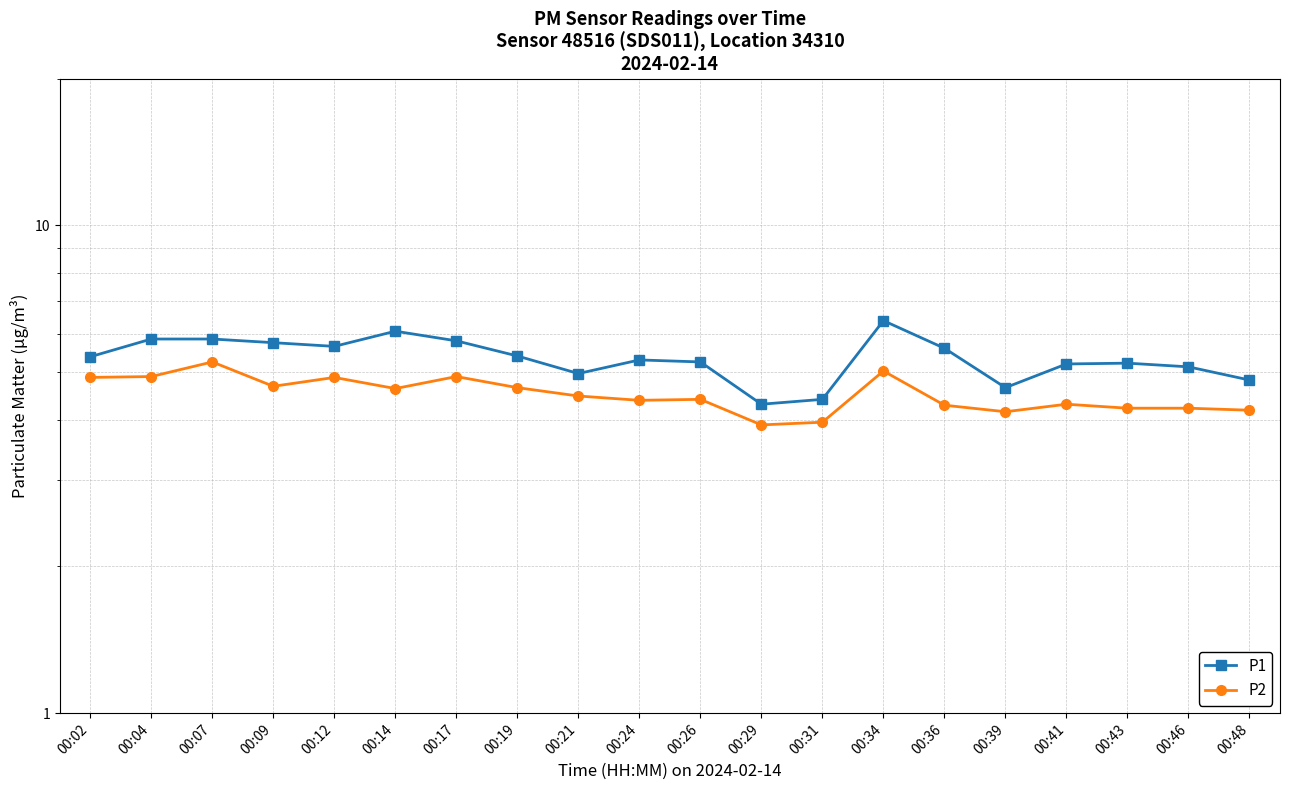

The P2 series shows 5.6 at 00:48. True or false?

False